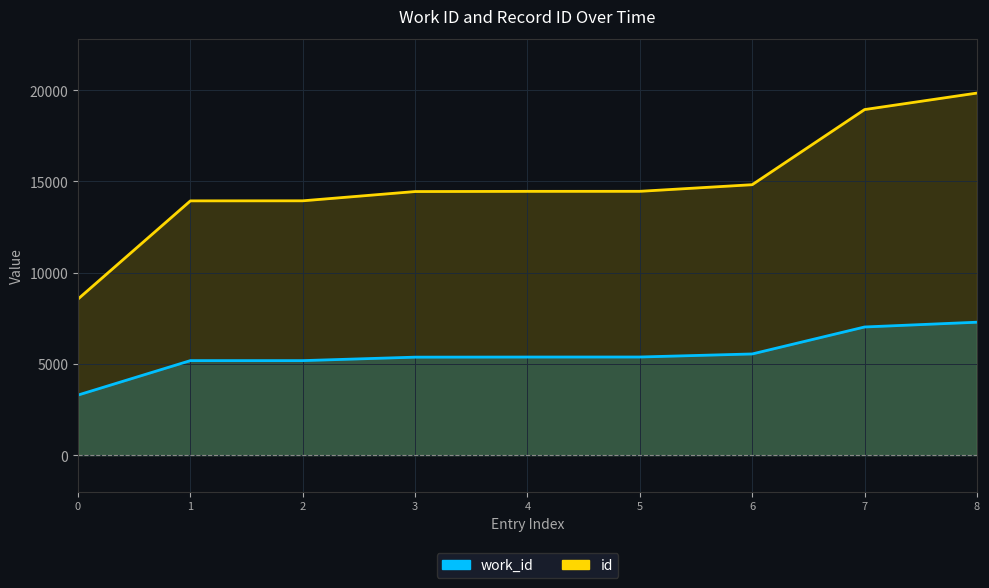

What is the difference between the maximum and minimum values in the work_id series?

3992